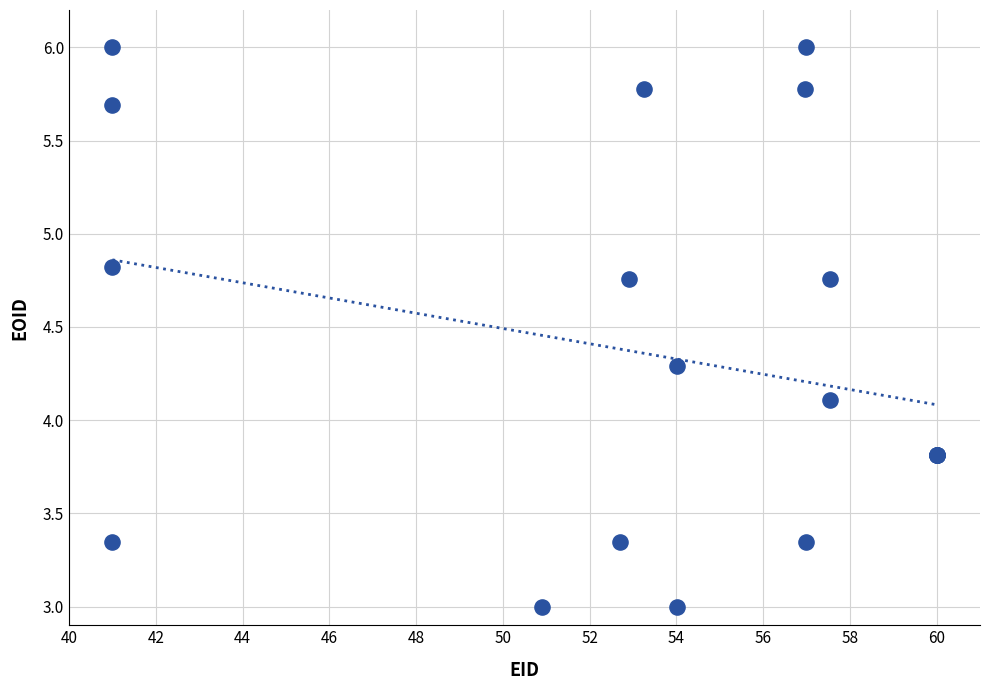

What Y value in the scatter plot is closest to 4?

4.1